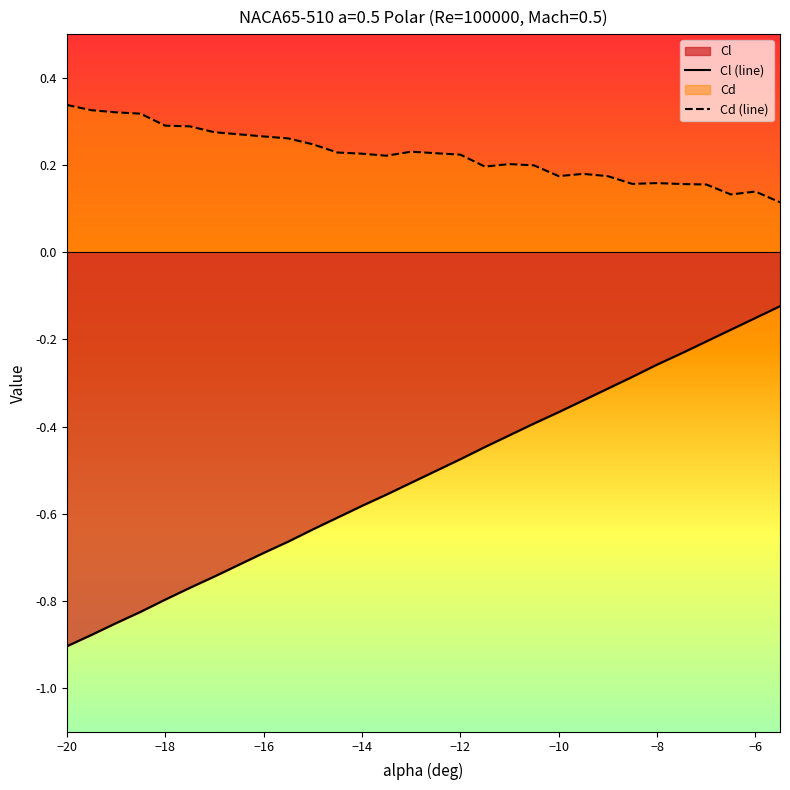

How many lines are shown in the chart?

2